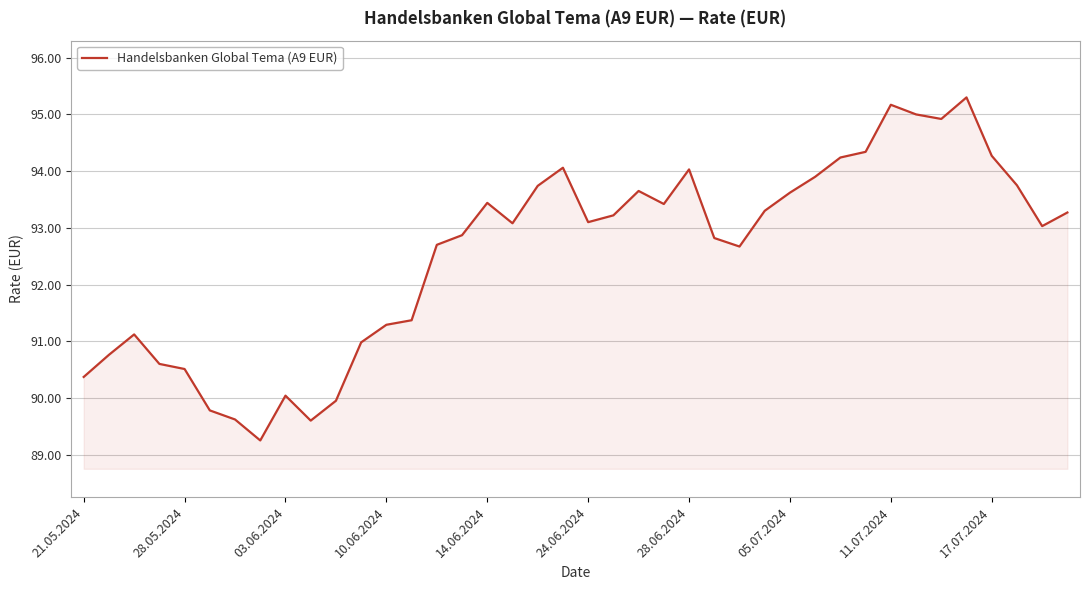

What is the maximum value shown in the chart?

95.3